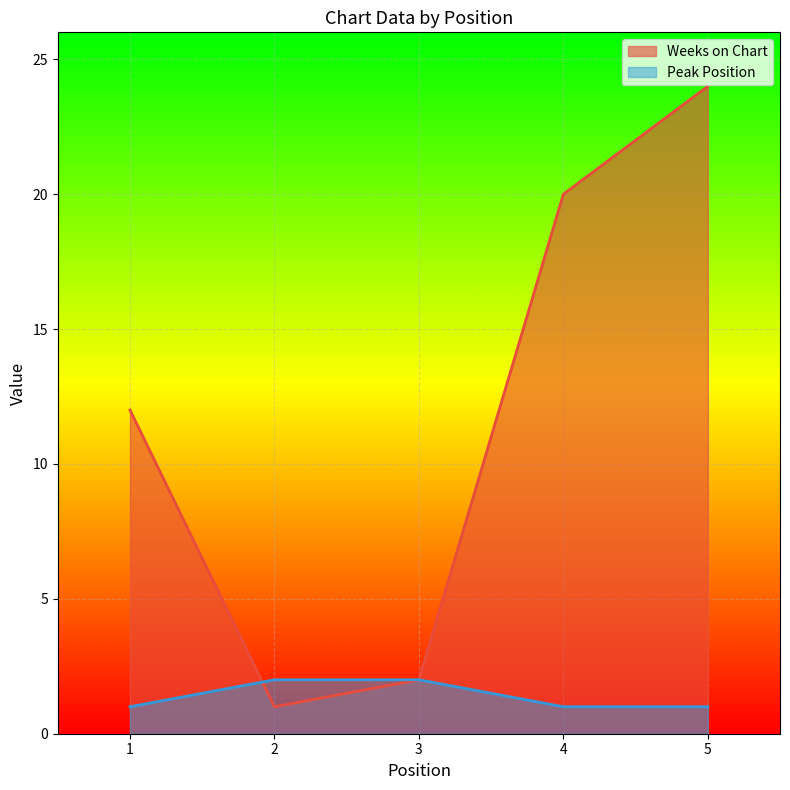

What is the total value across all series at 4?

21